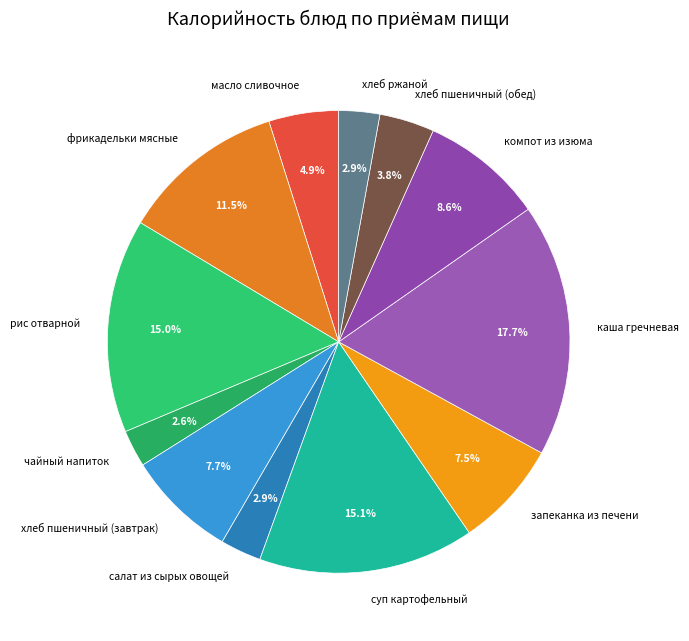

Is запеканка из печени the majority of the pie?

No